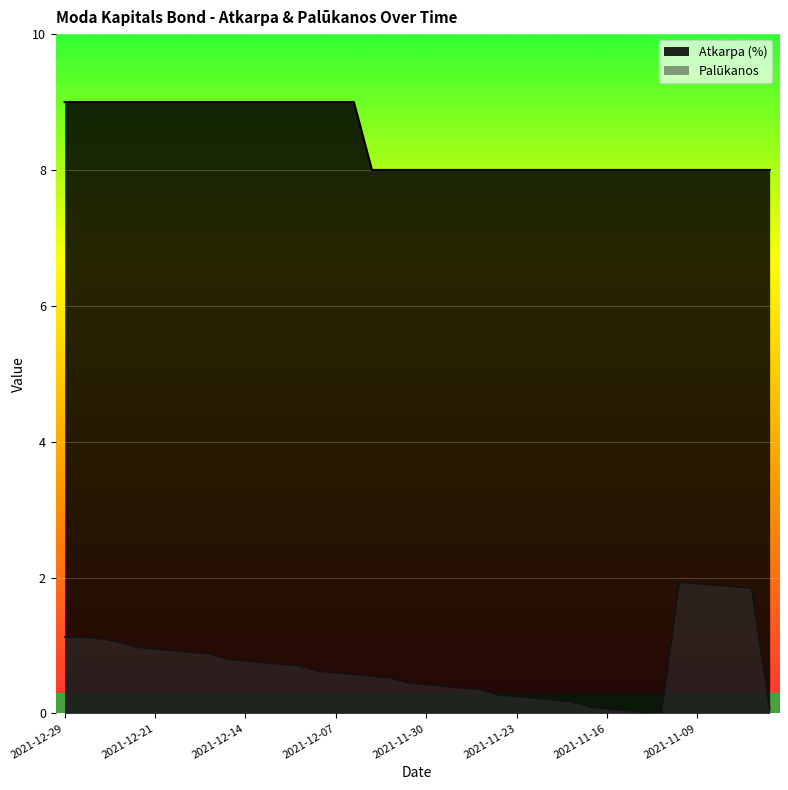

Where is the first local maximum for Palūkanos?

2021-11-10